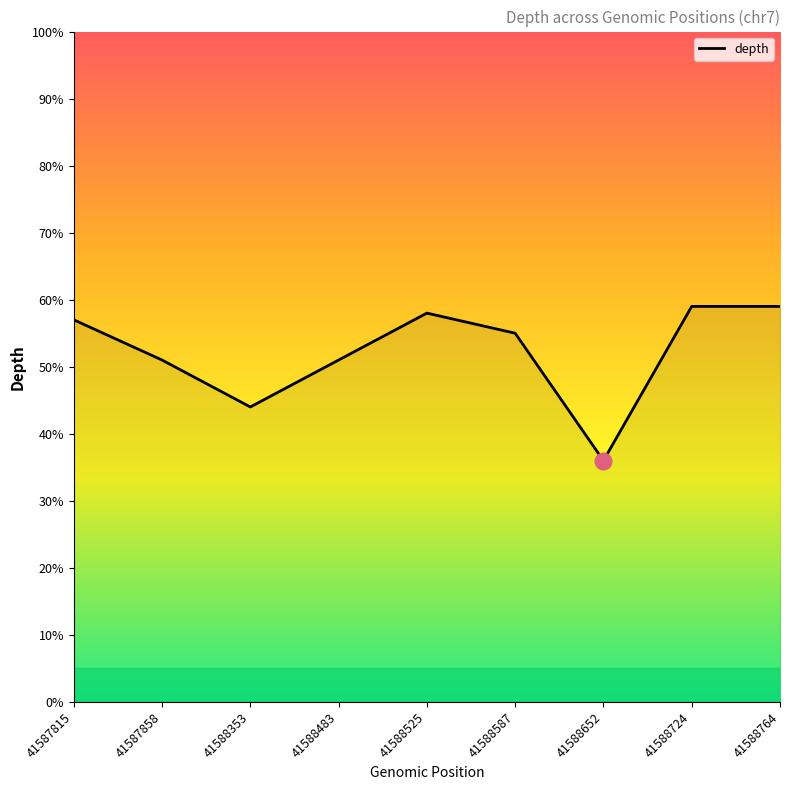

True or false: the data shows 87 at 41588587.

False